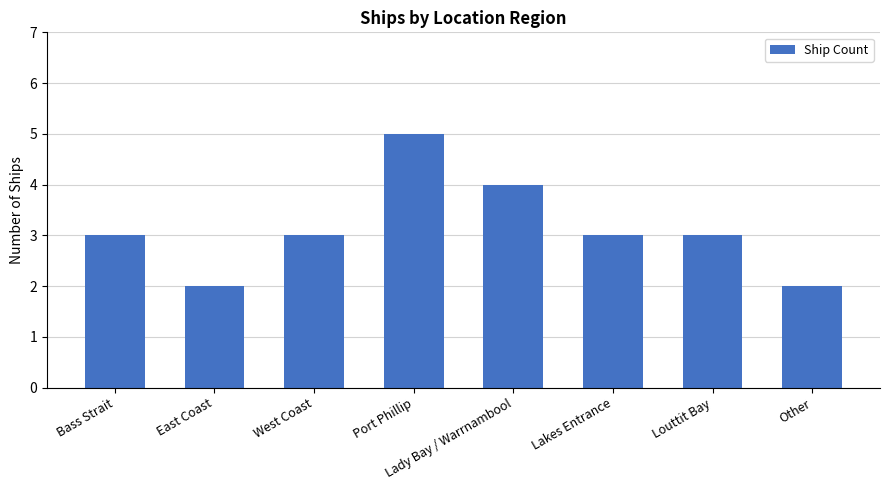

Reading right to left, list all the values displayed in this chart.

2	3	3	4	5	3	2	3